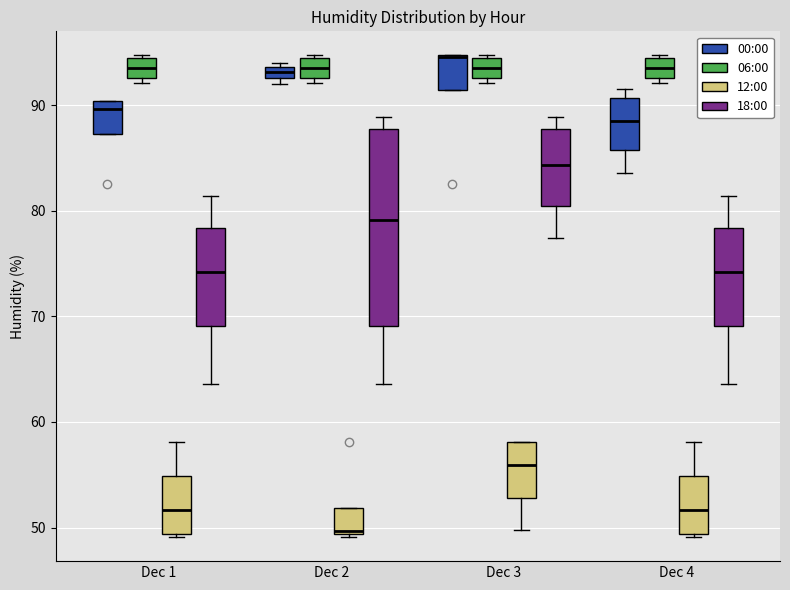

Comparing the boxes themselves (not the whiskers), which one is the tallest?

Dec 2 (18:00)